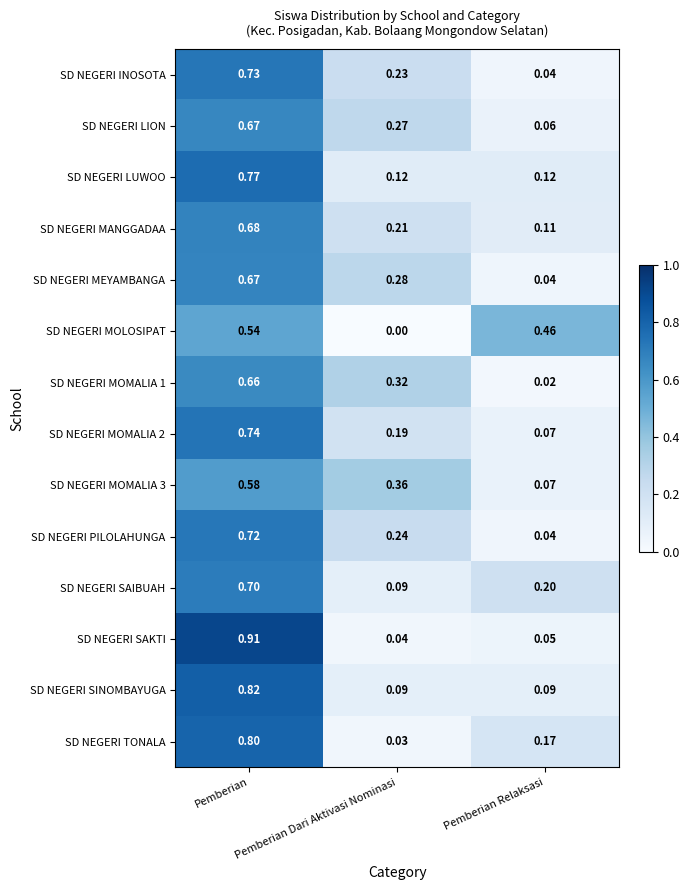

Which category has the lowest value in the SD NEGERI LION series?

Pemberian Relaksasi